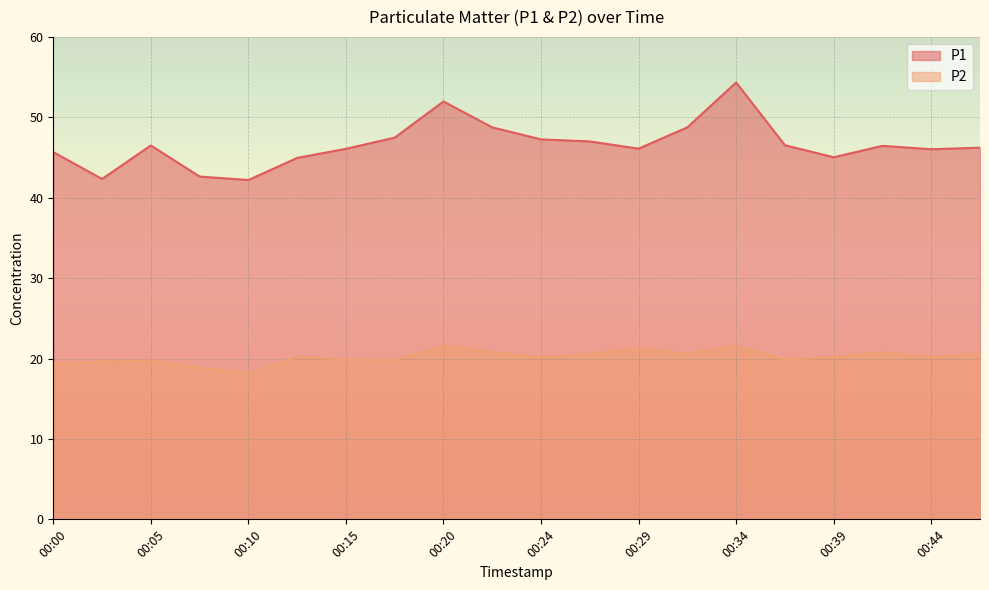

Which series has the largest total across all categories?

P1